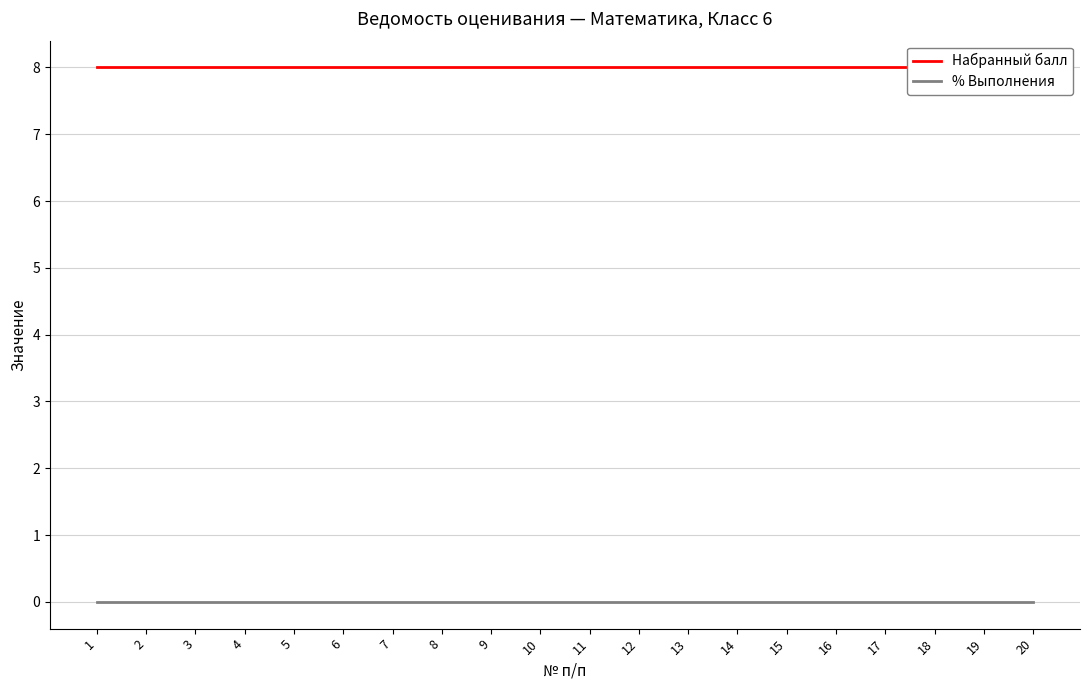

Reading left to right, transcribe all the data shown in this chart.

Набранный балл: 1=8	2=8	3=8	4=8	5=8	6=8	7=8	8=8	9=8	10=8	11=8	12=8	13=8	14=8	15=8	16=8	17=8	18=8	19=8	20=8
% Выполнения: 1=0	2=0	3=0	4=0	5=0	6=0	7=0	8=0	9=0	10=0	11=0	12=0	13=0	14=0	15=0	16=0	17=0	18=0	19=0	20=0